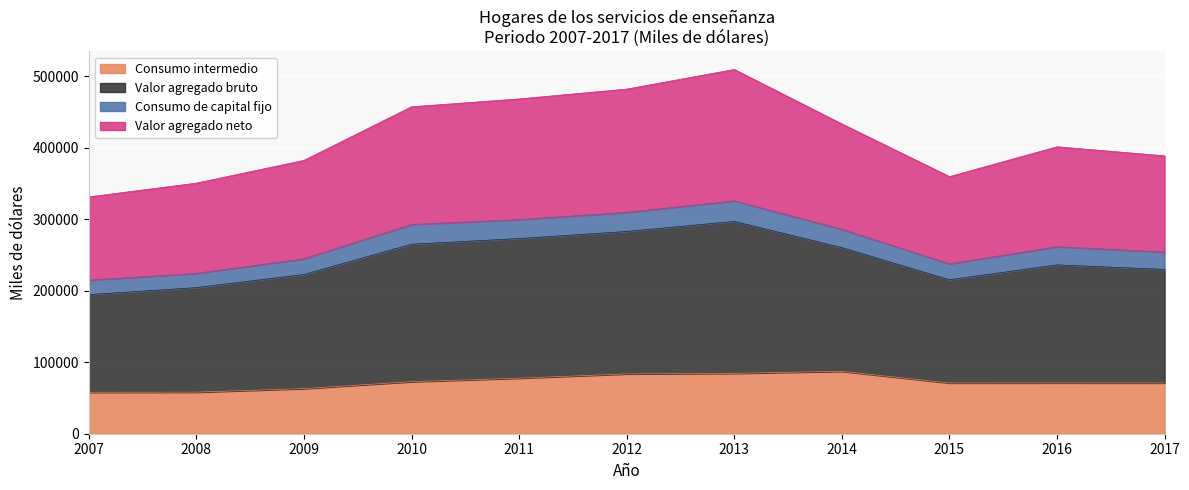

Which series has the largest range (max minus min)?

Valor agregado bruto